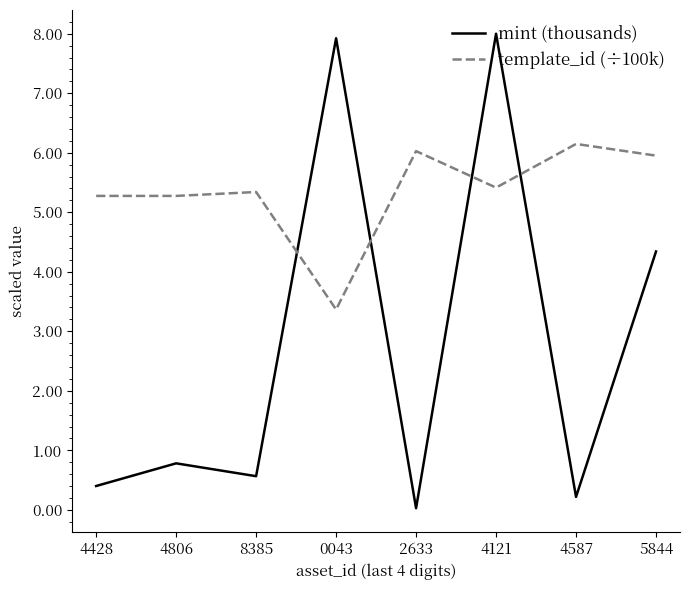

What is the average value of the template_id (÷100k) series?

5.4